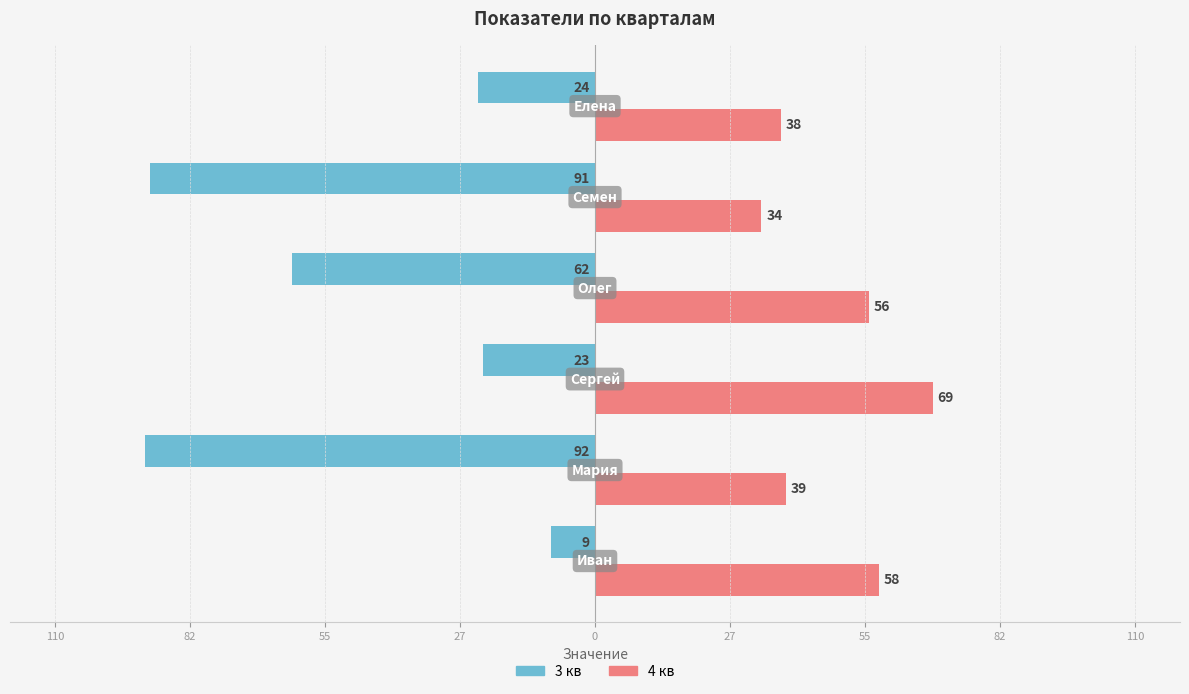

What are all the series names shown in the legend?

3 кв, 4 кв